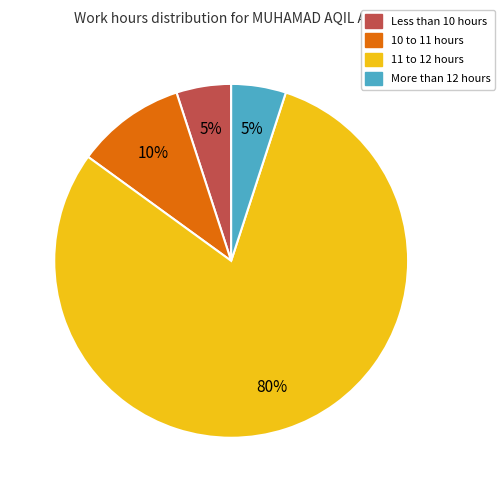

Combined, do Less than 10 hours and 10 to 11 hours account for over 50%?

No